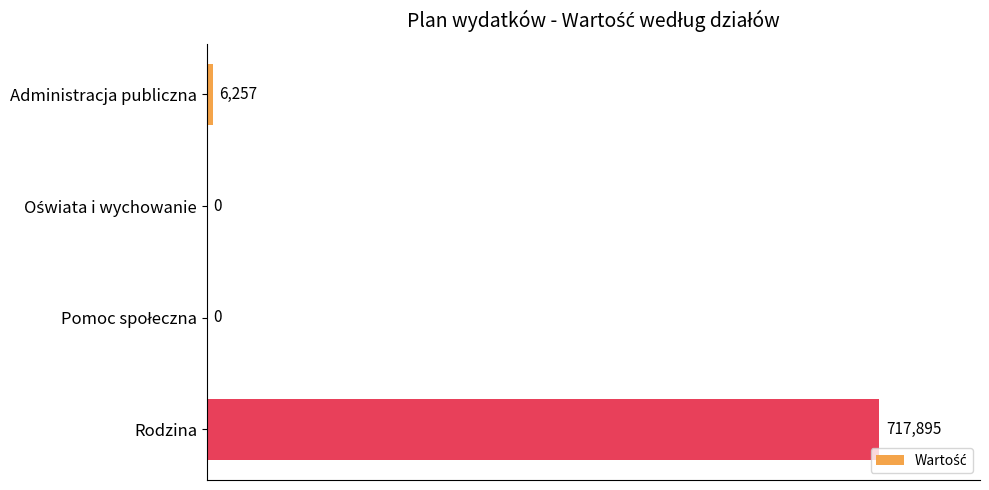

Is it true that the value at Rodzina is 717895?

True